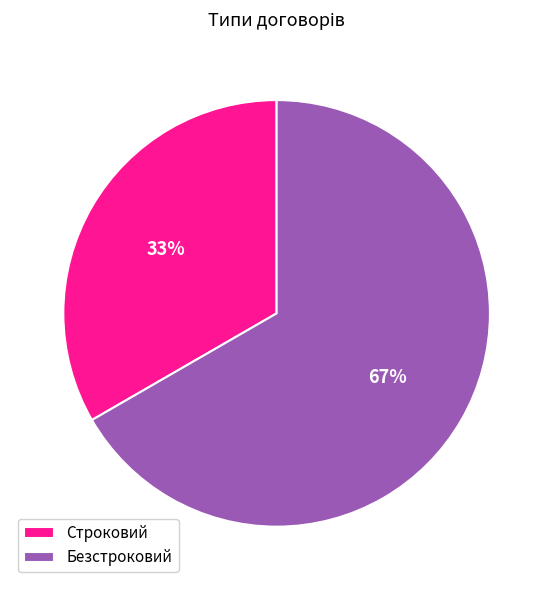

Which category has the smallest portion of the pie?

Строковий